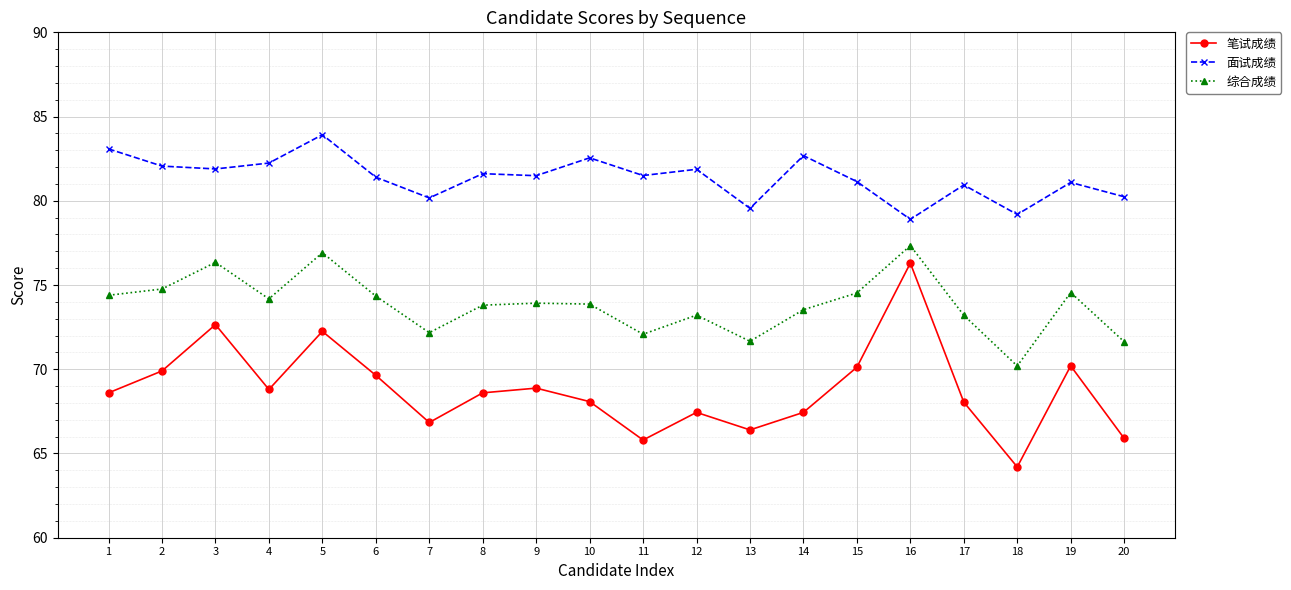

What are all the series names shown in the legend?

笔试成绩, 面试成绩, 综合成绩